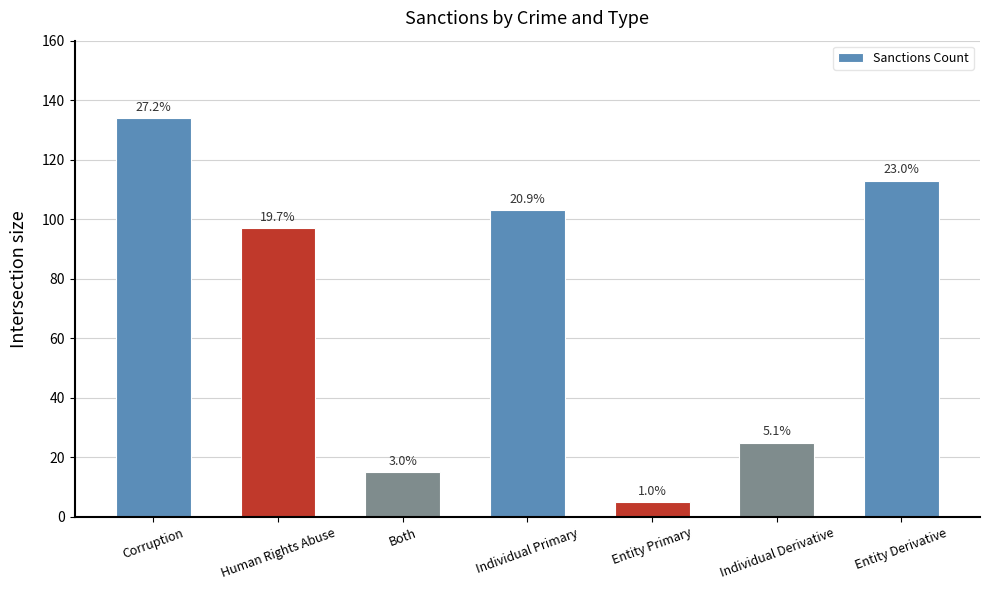

What is the value of the 4th bar from the left?

103